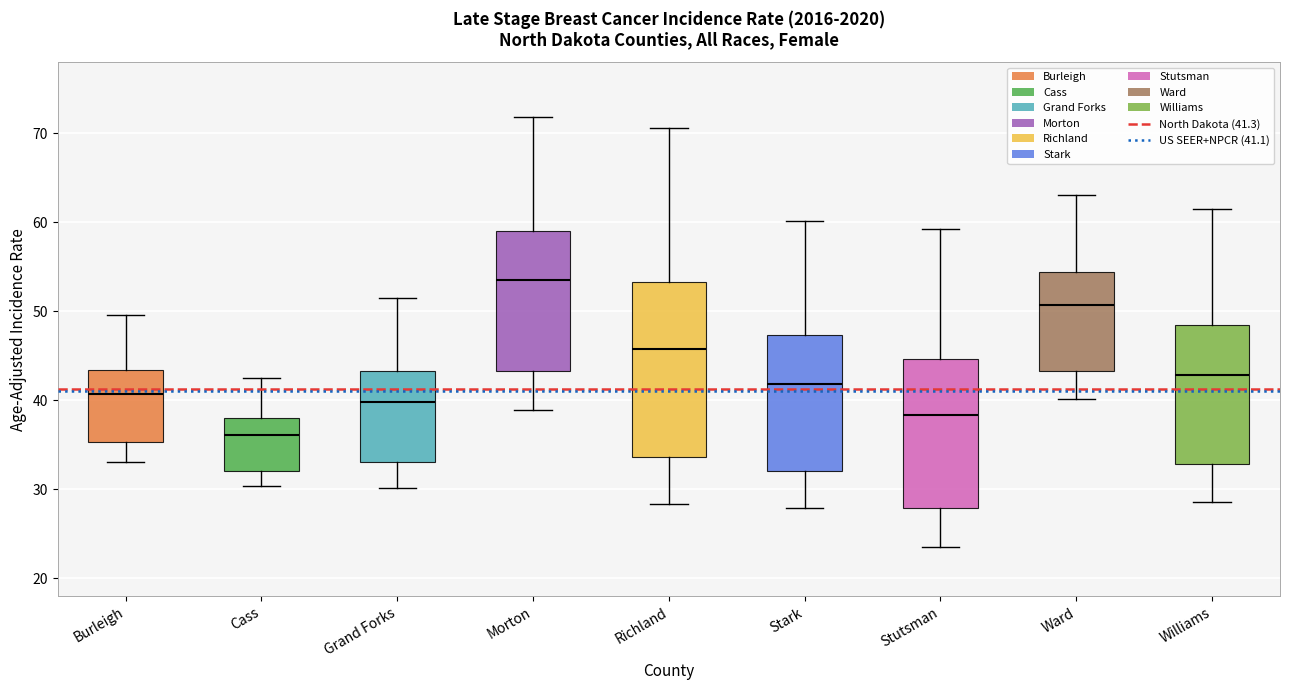

Reading left to right, transcribe this box plot: for each box, give where its median line is, the range the box spans, and where its two whiskers end, as read against the y-axis. The values are not printed on the chart, so give them approximately, as read against the axis.

Burleigh: median 41, box 35 to 43, whiskers 33 to 50
Cass: median 36, box 32 to 38, whiskers 30 to 43
Grand Forks: median 40, box 33 to 43, whiskers 30 to 52
Morton: median 54, box 43 to 59, whiskers 39 to 72
Richland: median 46, box 34 to 53, whiskers 28 to 71
Stark: median 42, box 32 to 47, whiskers 28 to 60
Stutsman: median 38, box 28 to 45, whiskers 24 to 59
Ward: median 51, box 43 to 54, whiskers 40 to 63
Williams: median 43, box 33 to 48, whiskers 29 to 62